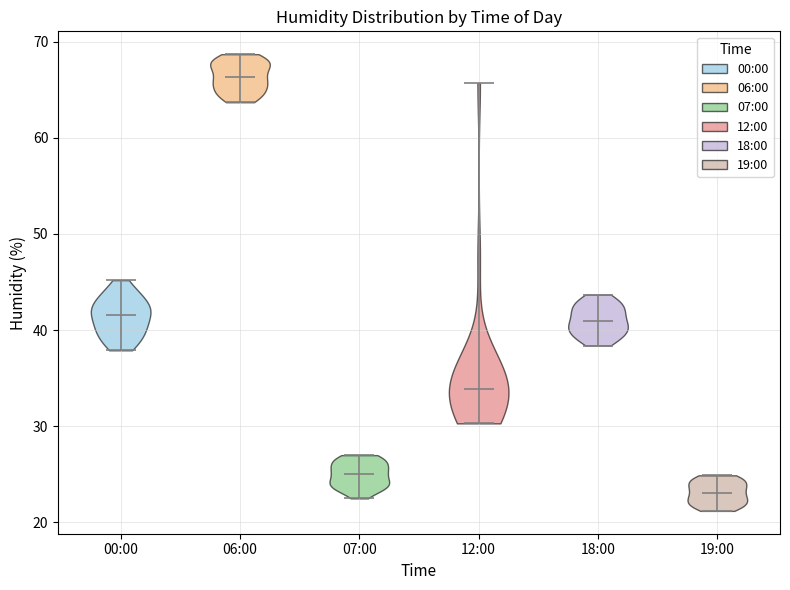

Reading left to right, read every violin against the y-axis: where its median line is, and the lowest and highest points it reaches. The values are not printed on the chart, so give them approximately, as read against the axis.

00:00: median line 42, lowest point 38, highest point 45
06:00: median line 66, lowest point 64, highest point 69
07:00: median line 25, lowest point 23, highest point 27
12:00: median line 34, lowest point 30, highest point 66
18:00: median line 41, lowest point 38, highest point 44
19:00: median line 23, lowest point 21, highest point 25